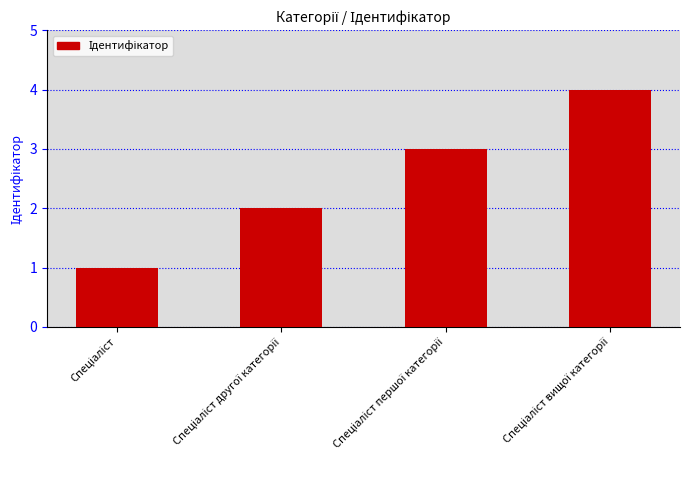

What is the difference between the maximum and minimum values?

3